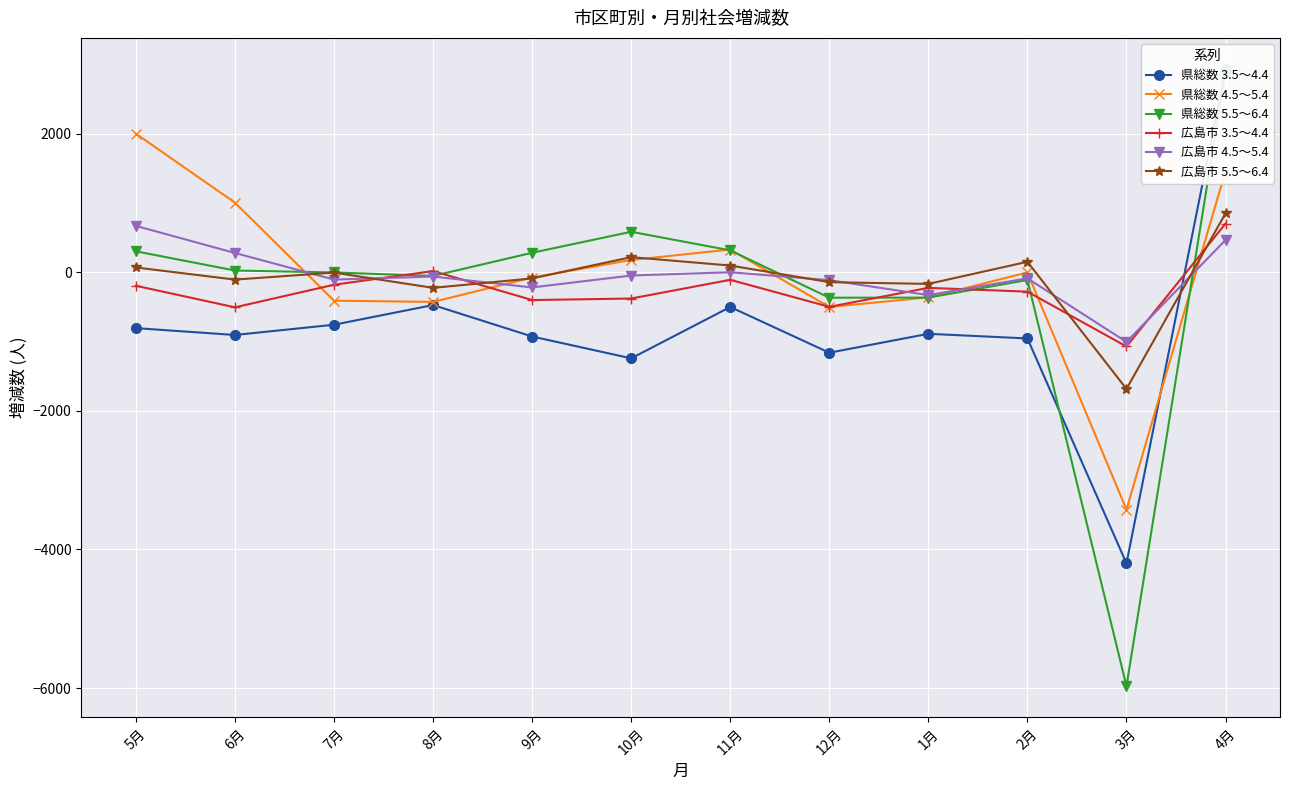

Which series ends up on top after the final intersection of 県総数 3.5～4.4 and 広島市 5.5～6.4?

県総数 3.5～4.4